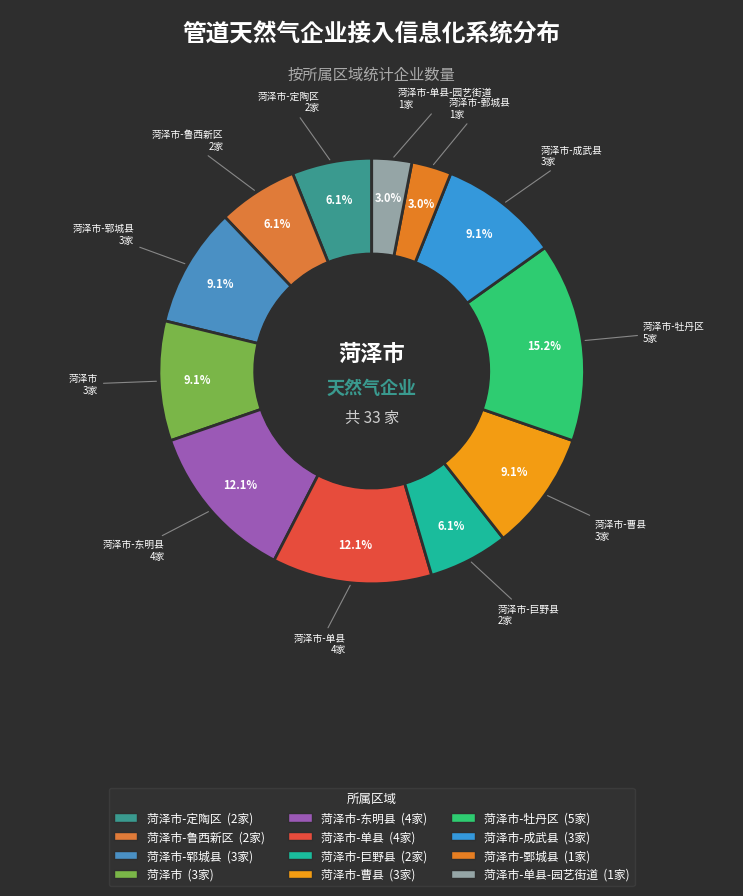

How many slices are in this pie chart?

12